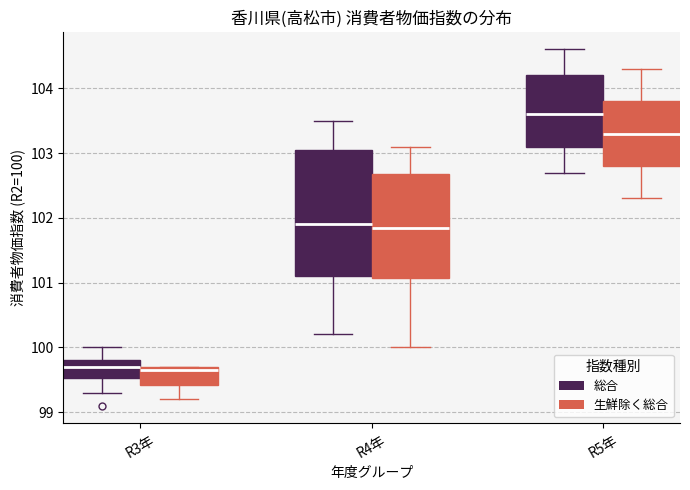

Which box's median line is the highest?

R5年 (総合)